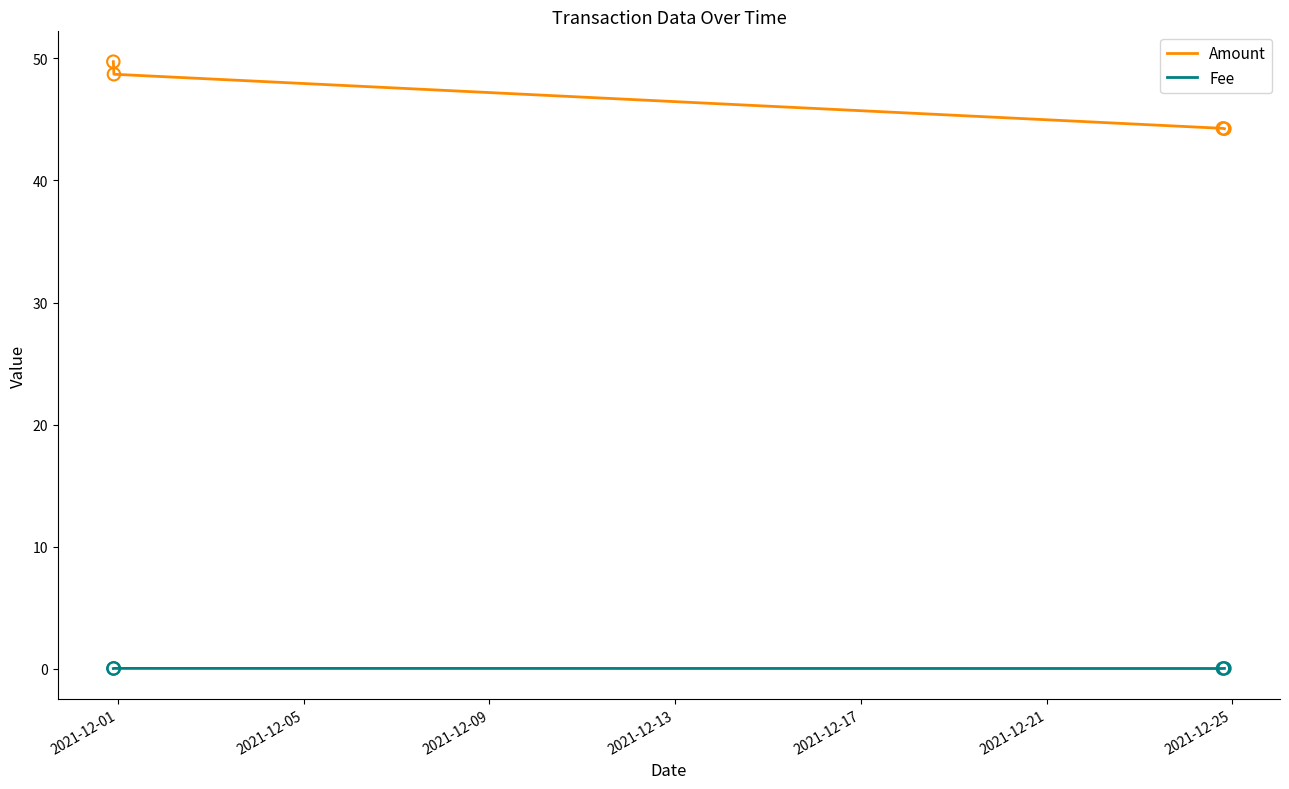

At how many categories does at least one series exceed 20?

4